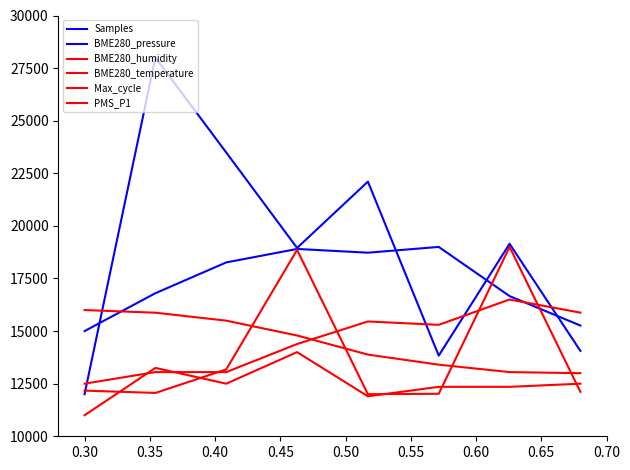

Is this an area chart (filled region under the line)?

No